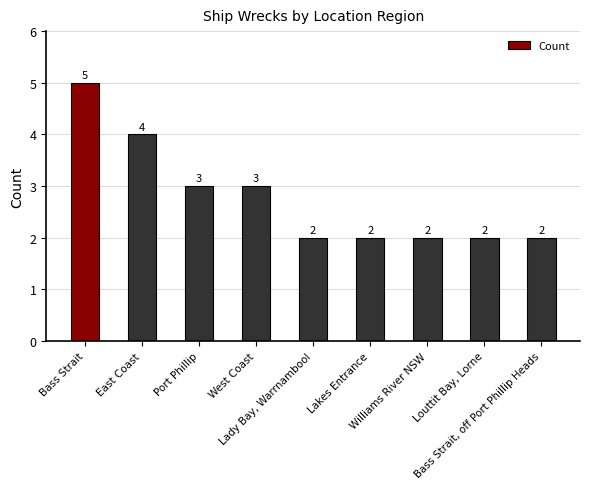

Is it true that the value at East Coast is 1?

False